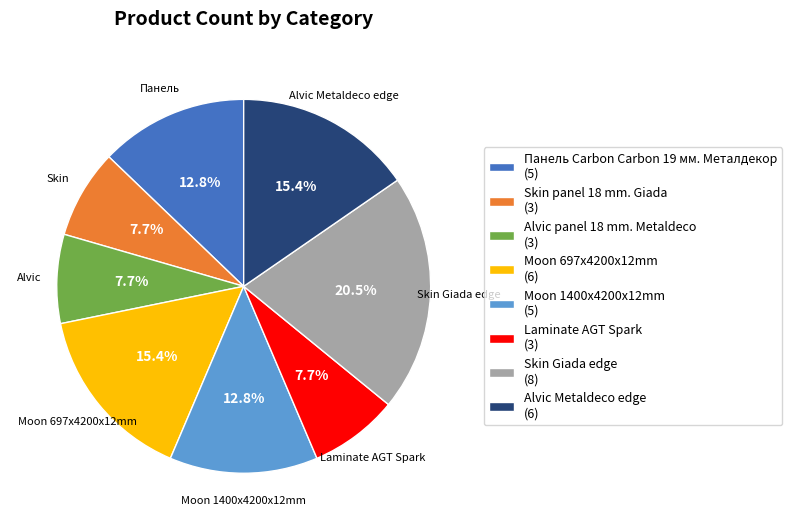

Is there a majority slice in this chart?

No